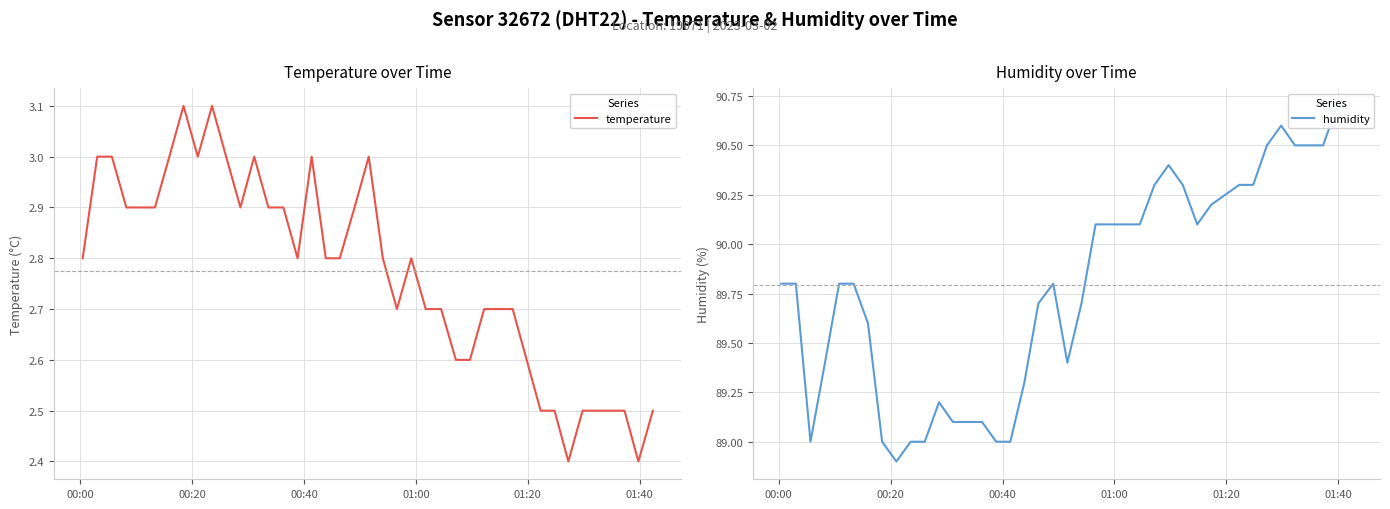

What is the average value of the humidity series?

89.8